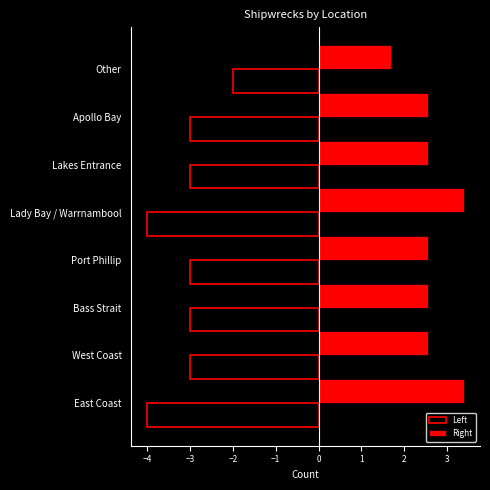

Rank the series at East Coast from lowest to highest value.

Left, Right